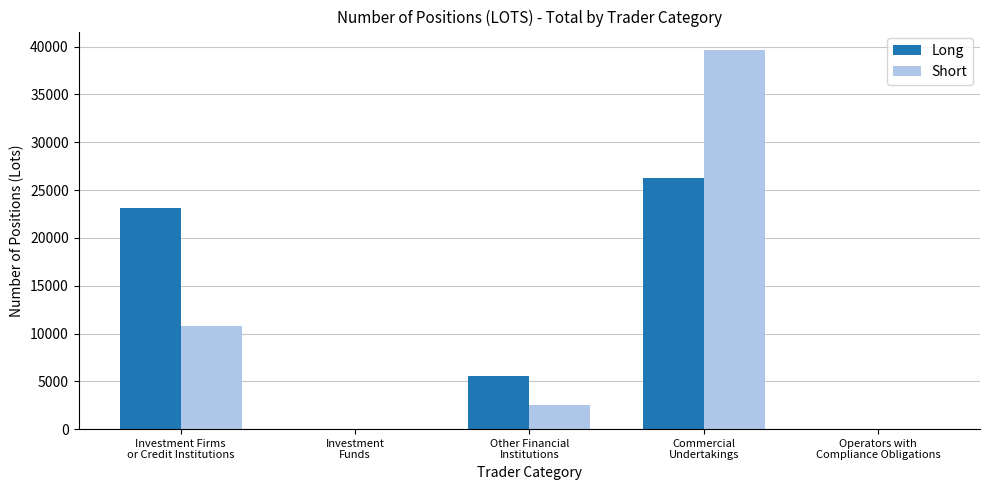

Is the value of Short at Investment Firms
or Credit Institutions greater than the value of Long at Investment Firms
or Credit Institutions?

No